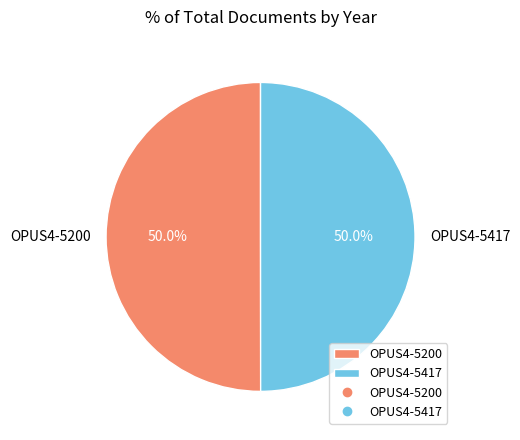

To the nearest percent, what is the average slice percentage?

50%